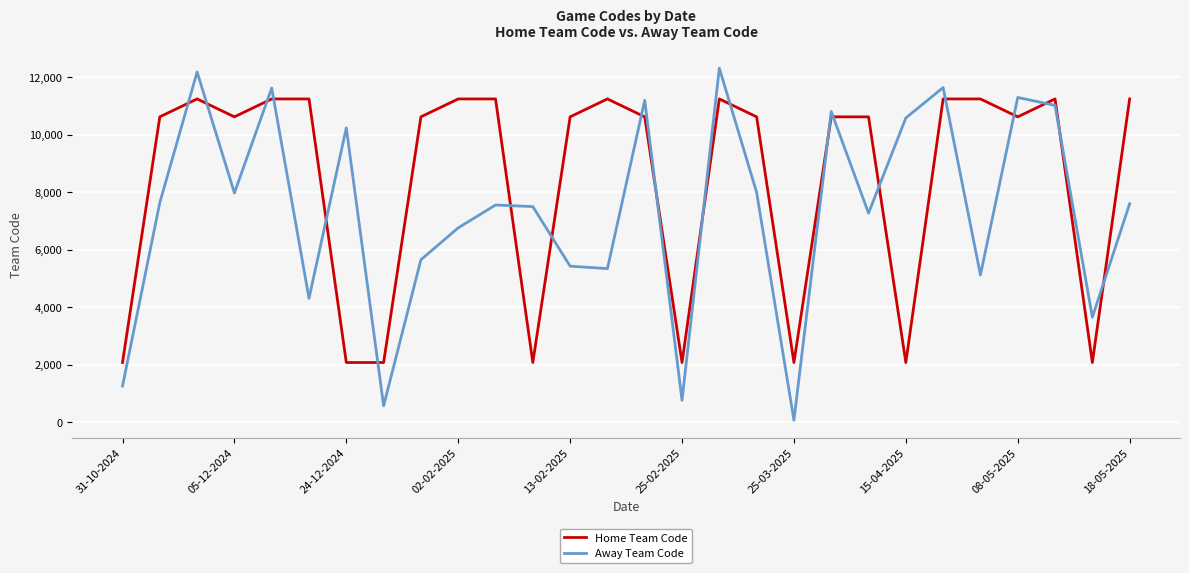

Which series has the largest total across all categories?

Home Team Code